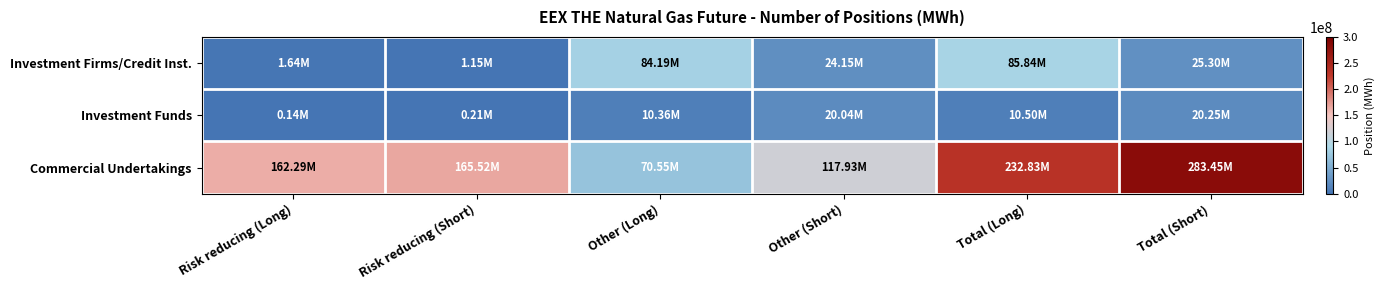

How many series are shown in this chart?

3